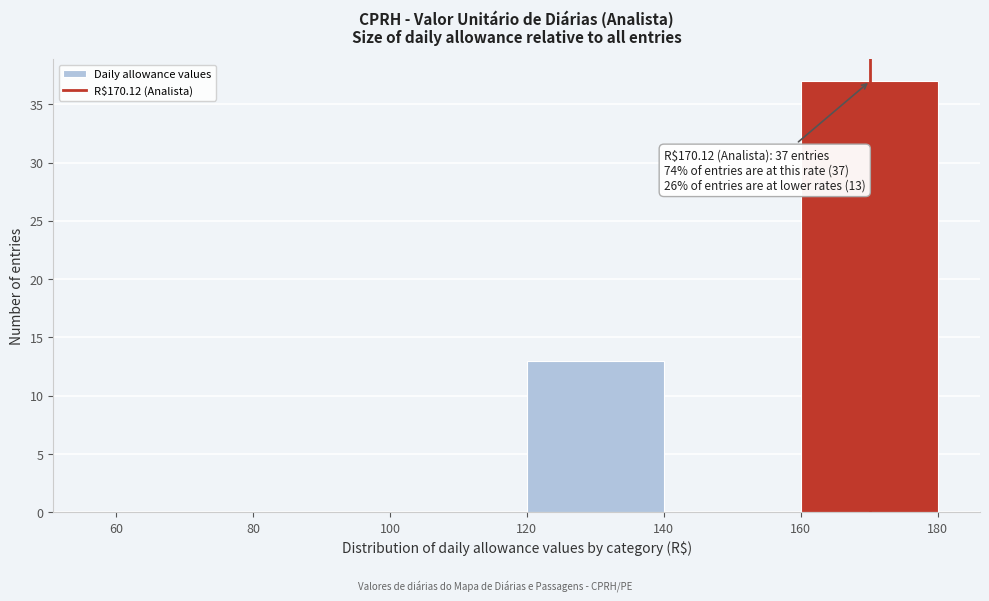

Over which range of the x-axis is the bar tallest?

160 to 180